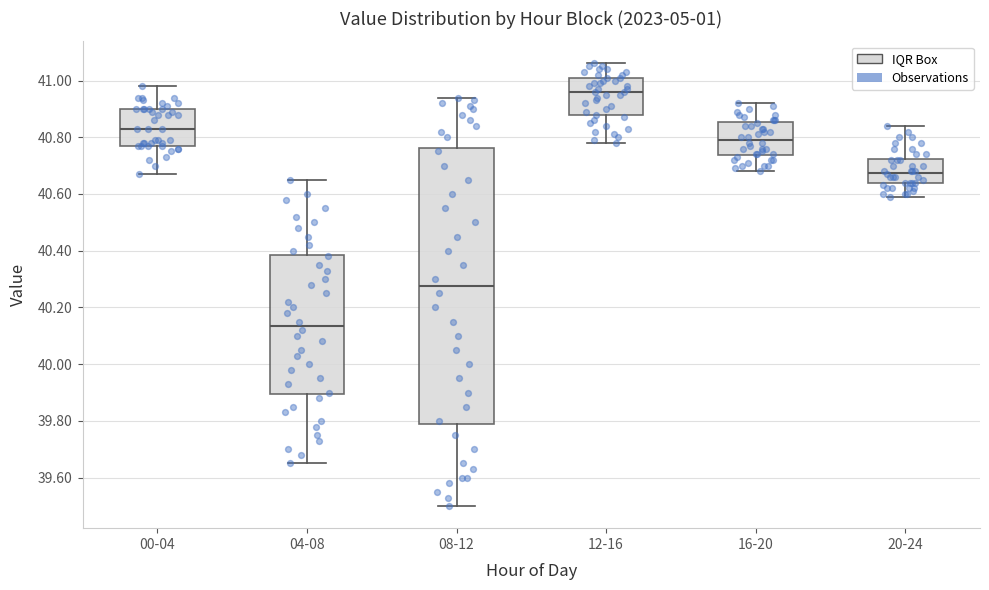

Where does the lower whisker of the box for 00-04 end on the y-axis? The values are not printed on the chart, so give them approximately, as read against the axis.

40.68